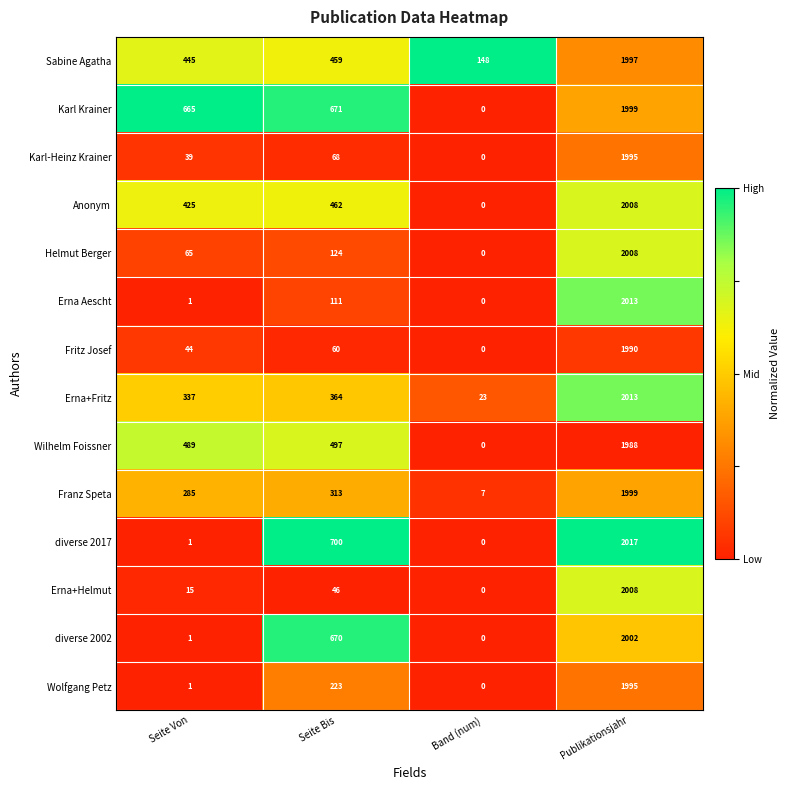

How many data points does each series have?

4